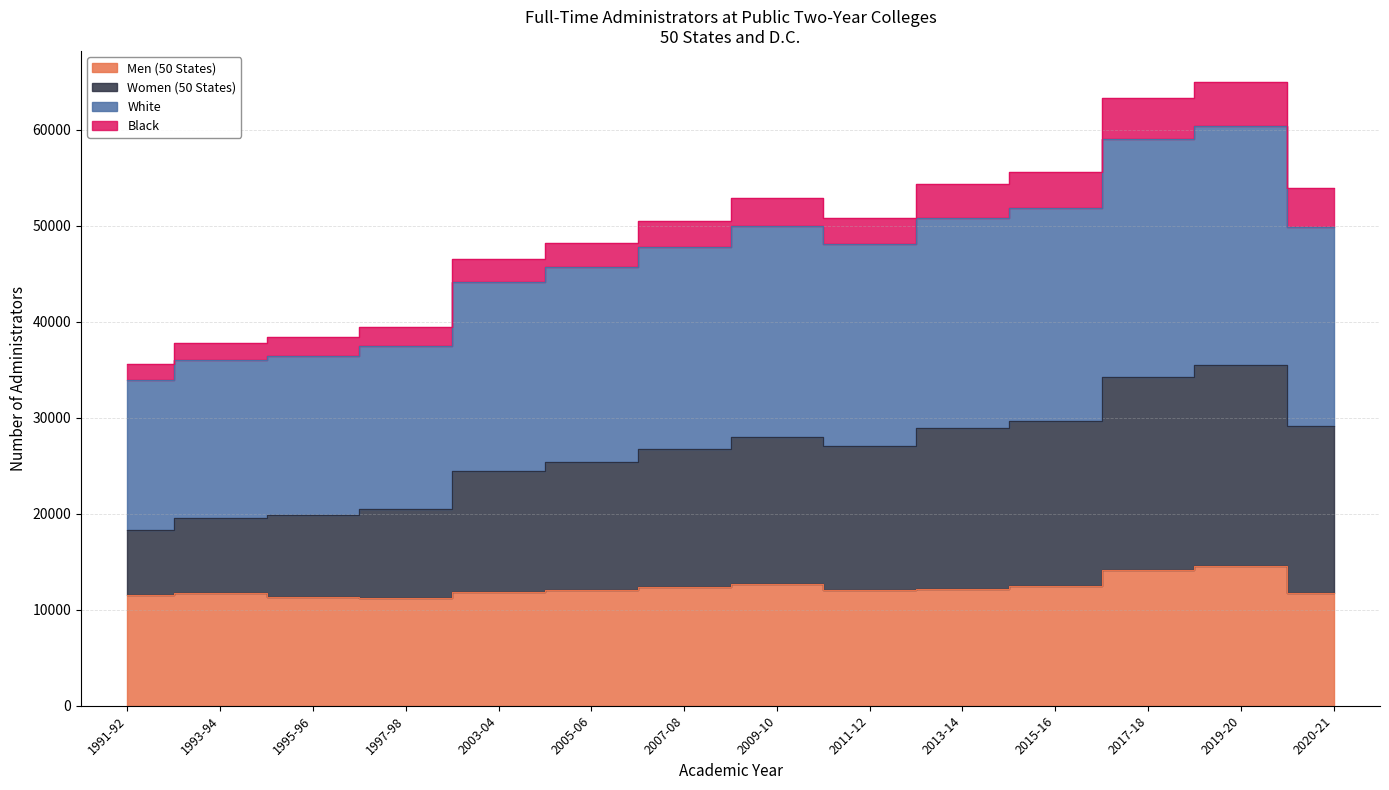

At which label does White first exceed 48065?

2009-10